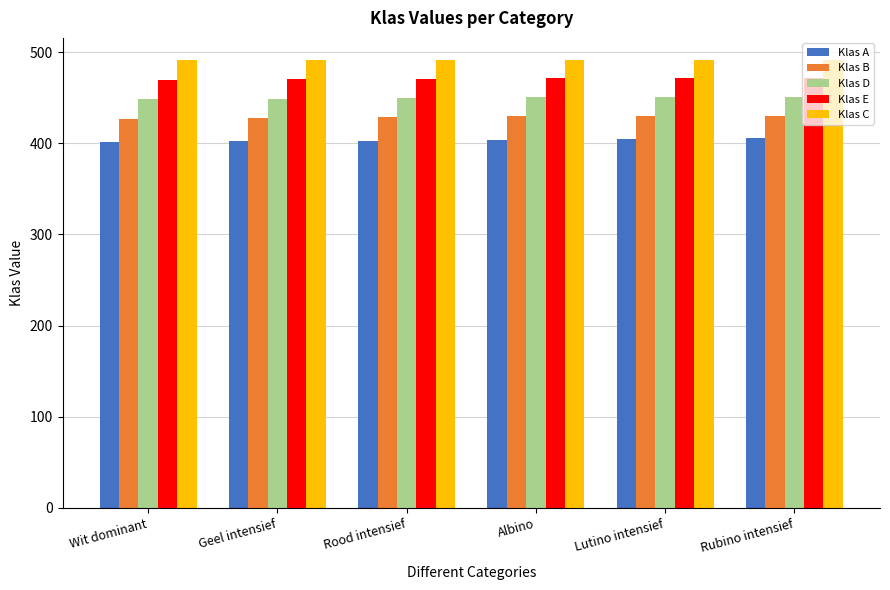

Rank the series by their average value, from lowest to highest.

Klas A, Klas B, Klas D, Klas E, Klas C